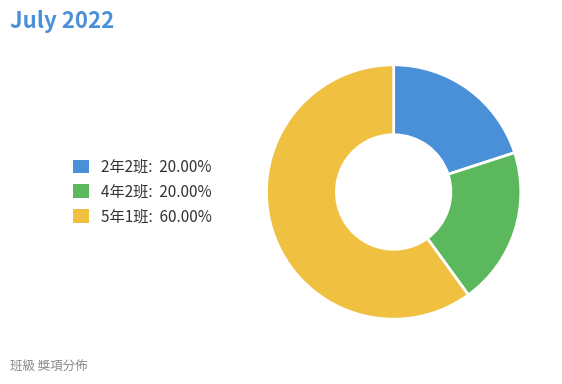

Approximately how many times larger is the value at 4年2班: 20.00% compared to 2年2班: 20.00%?

1.0